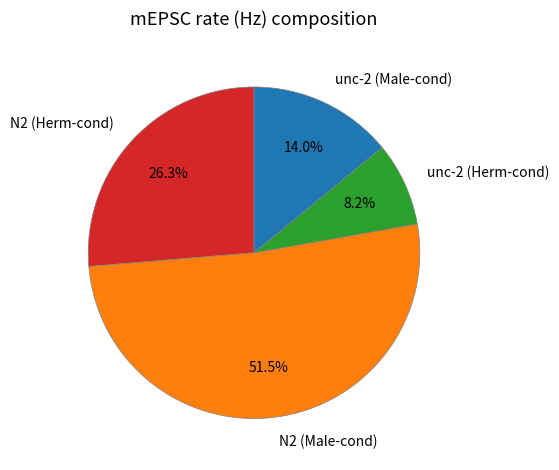

How much of the chart is everything except unc-2 (Herm-cond)?

91.8%